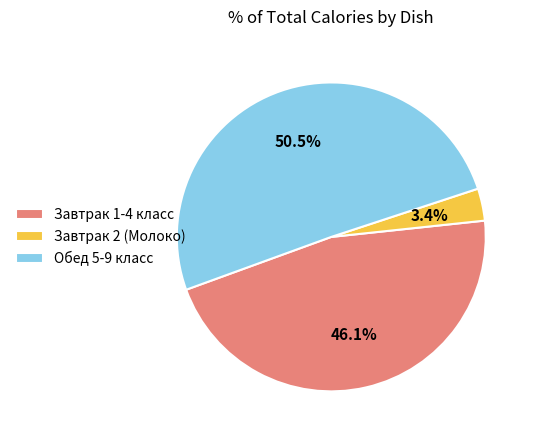

Rank the categories by value from highest to lowest.

Обед 5-9 класс, Завтрак 1-4 класс, Завтрак 2 (Молоко)